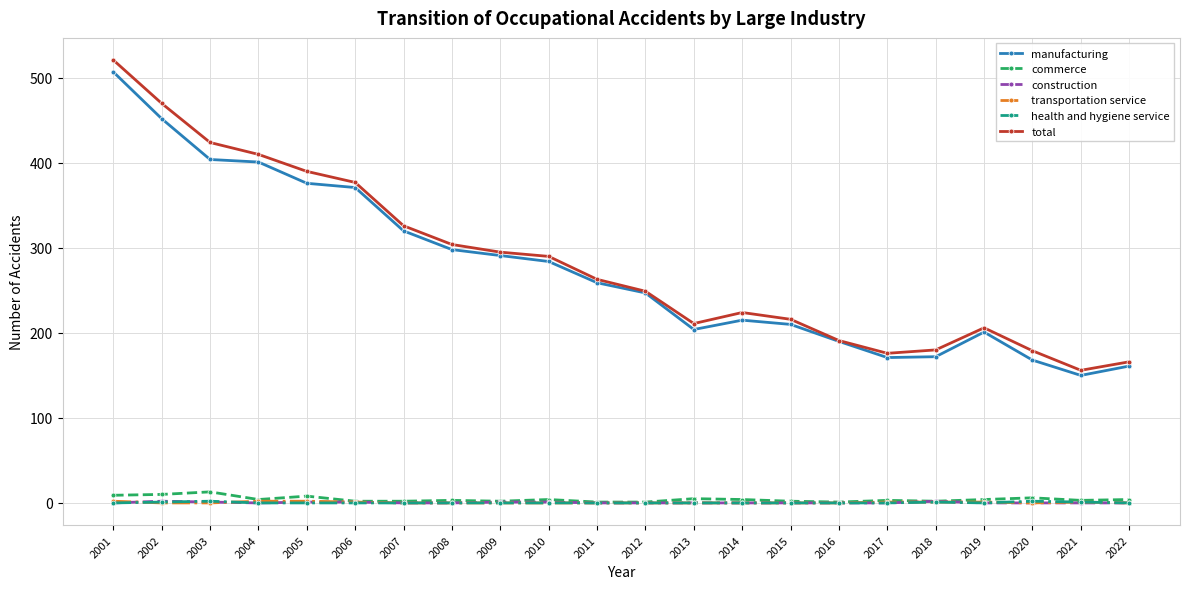

Does the chart display data point markers on the line(s)?

Yes